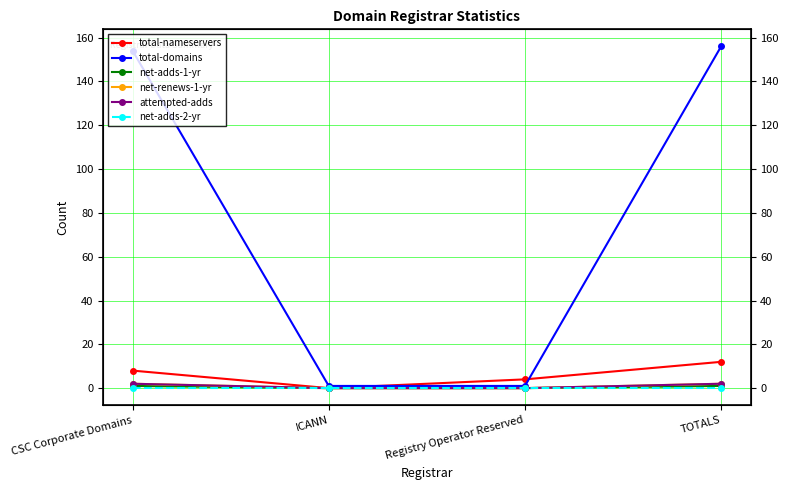

How many distinct data groups are displayed?

6